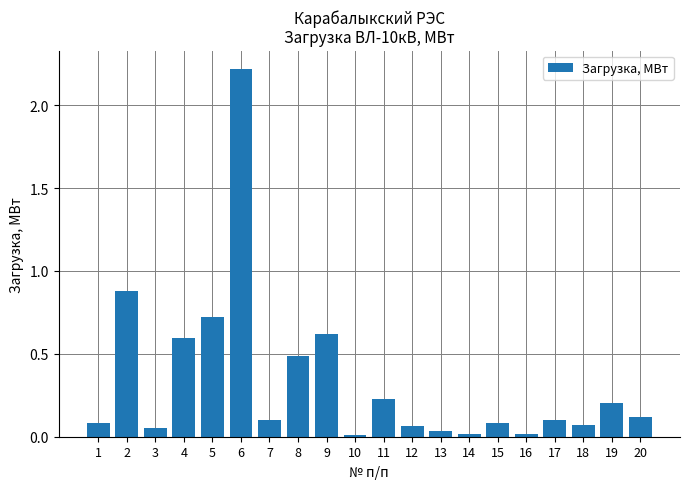

How many bars are there in total?

20